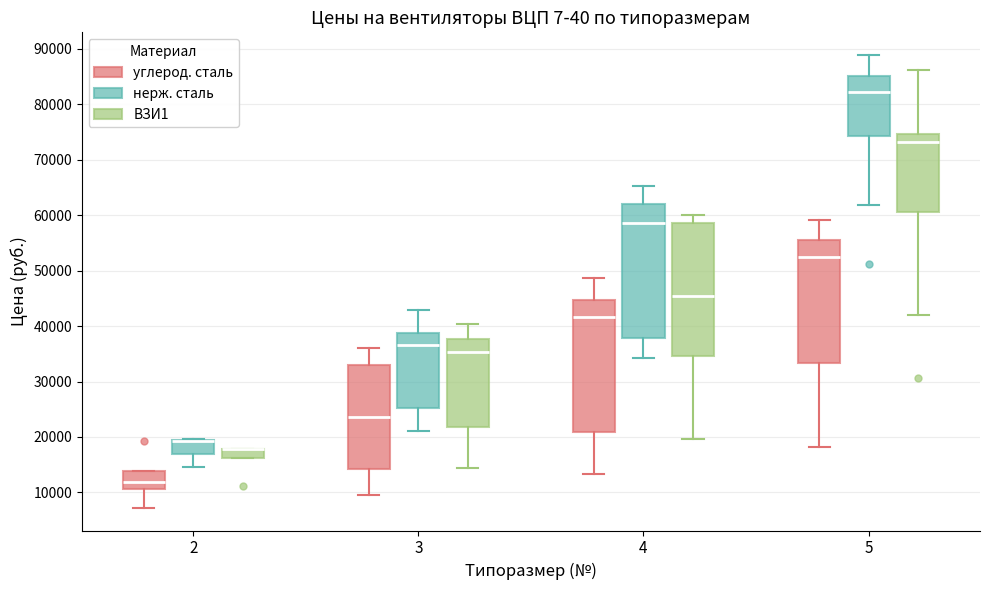

Where does the median line of the box for 3 (углерод. сталь) sit on the y-axis? The values are not printed on the chart, so give them approximately, as read against the axis.

24000